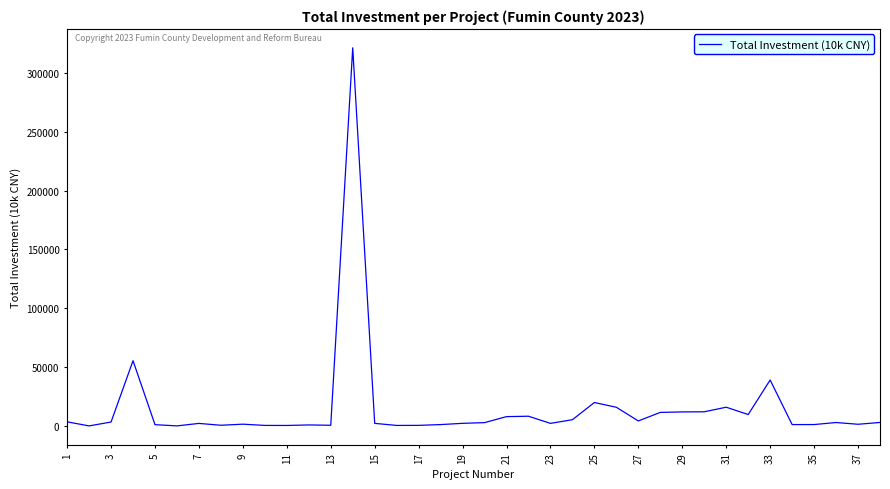

How many lines are shown in the chart?

1